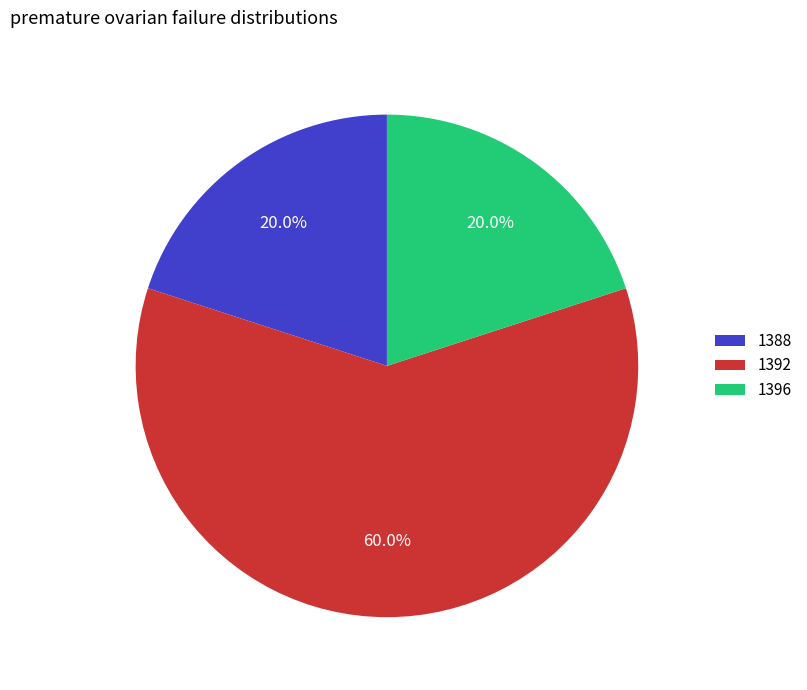

Which has a higher value, 1392 or 1396?

1392